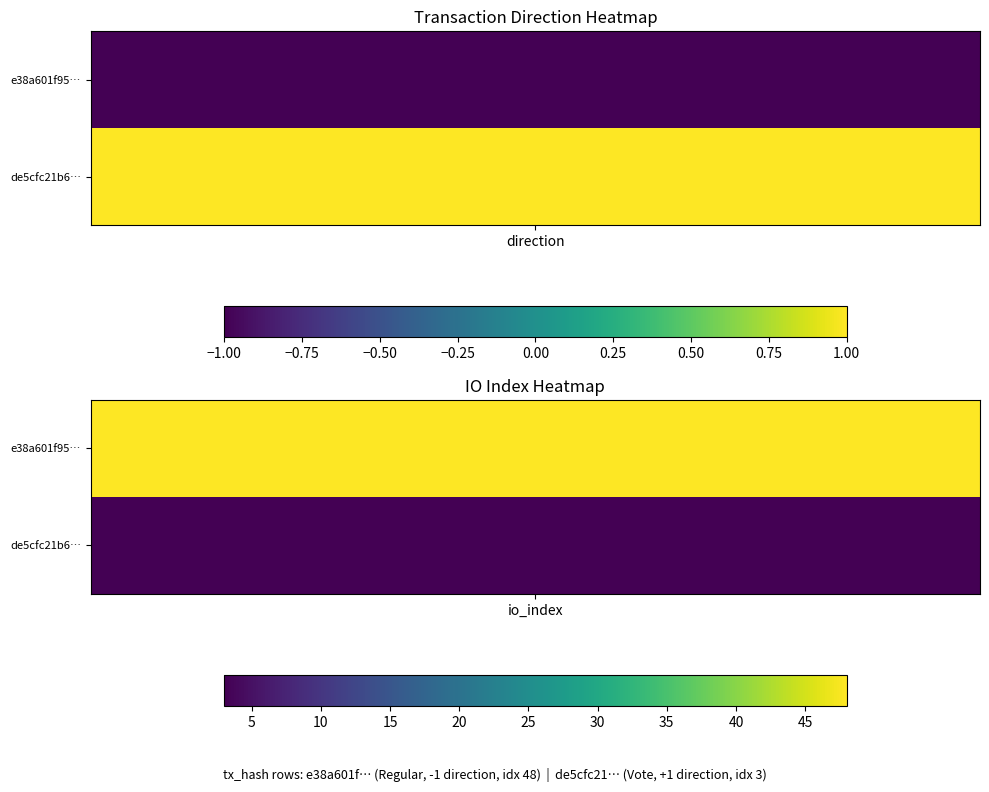

Reading left to right, list all the values displayed in this chart.

e38a601f95bff015a0420de74c7bcee22f54236: direction=-1	io_index=48
de5cfc21b64157d74914eb4eee19f8693810031: direction=1	io_index=3